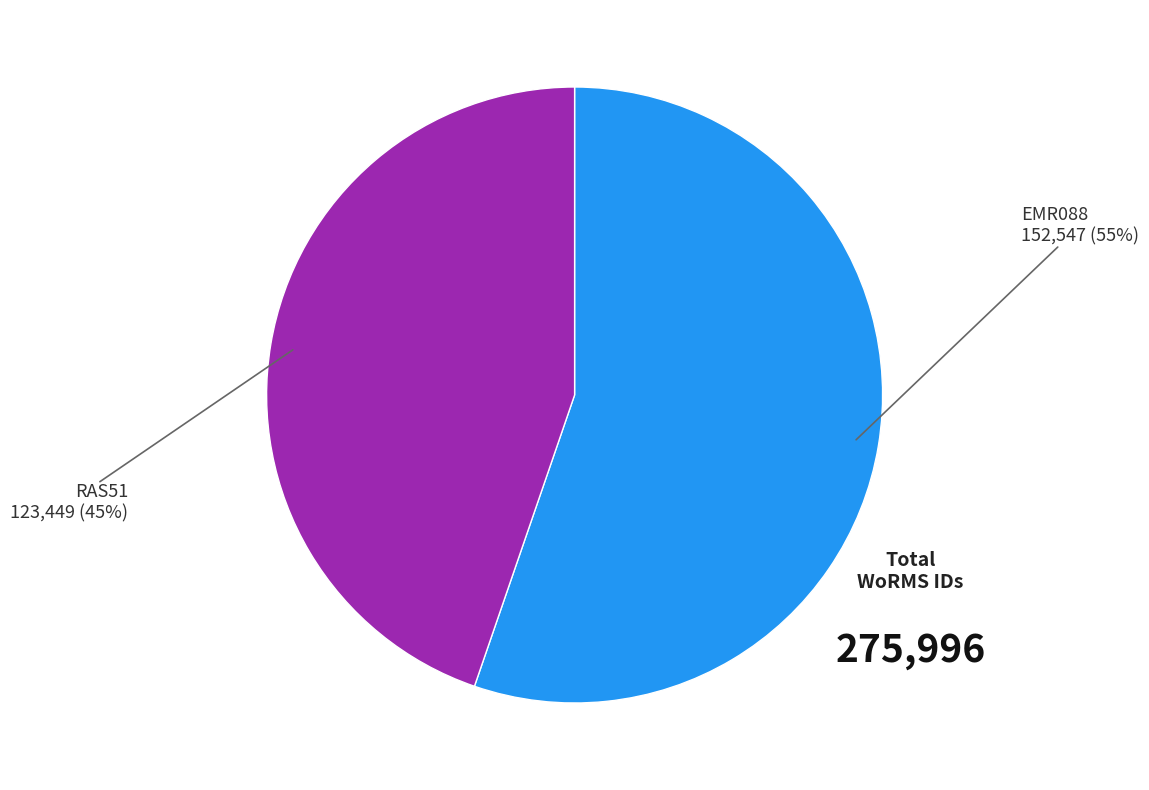

Is there a majority slice in this chart?

Yes